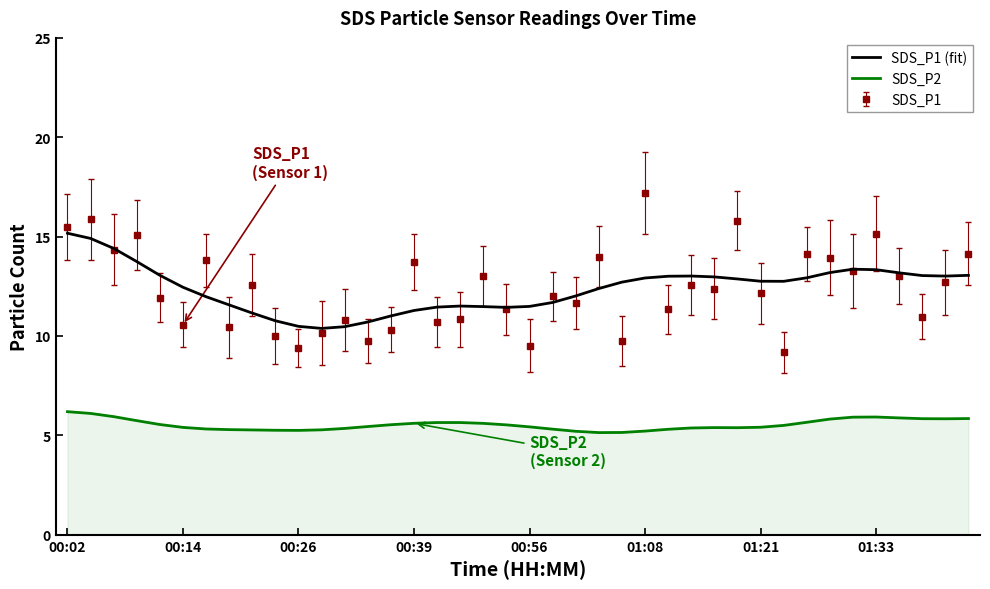

True or false: SDS_P2 and SDS_P1 (fit) cross at least once.

False